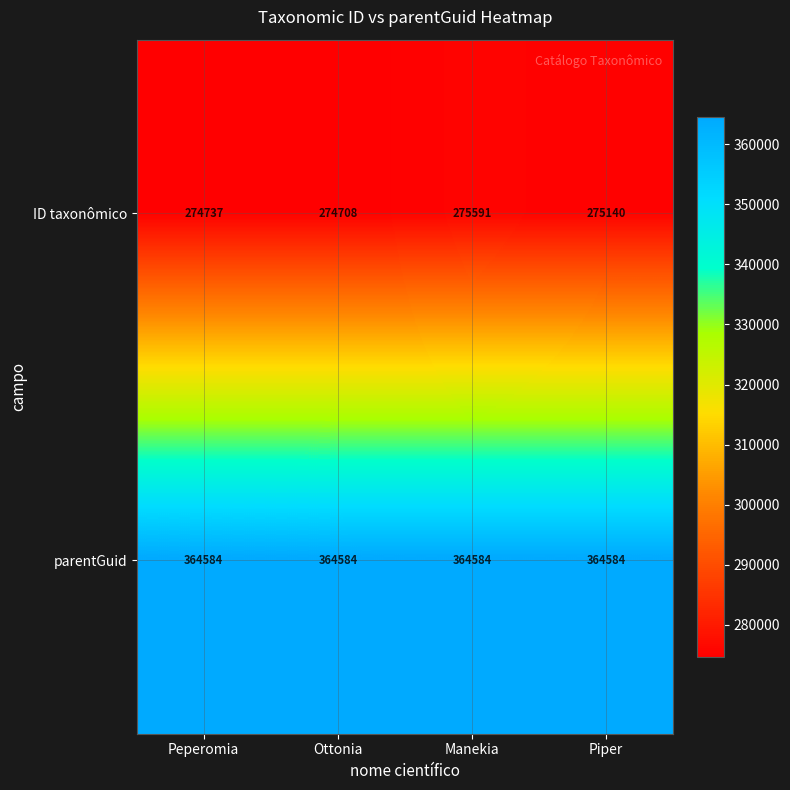

Is the value of ID taxonômico at Ottonia greater than the value of parentGuid at Manekia?

No